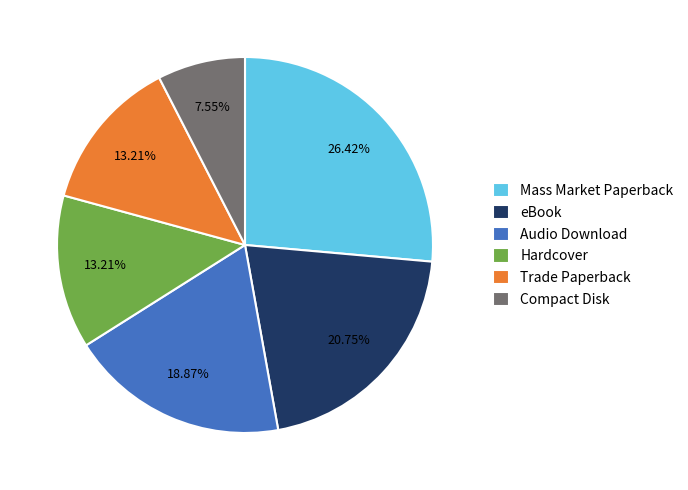

To the nearest percent, what is the difference between the eBook and Trade Paperback slice percentages?

8%